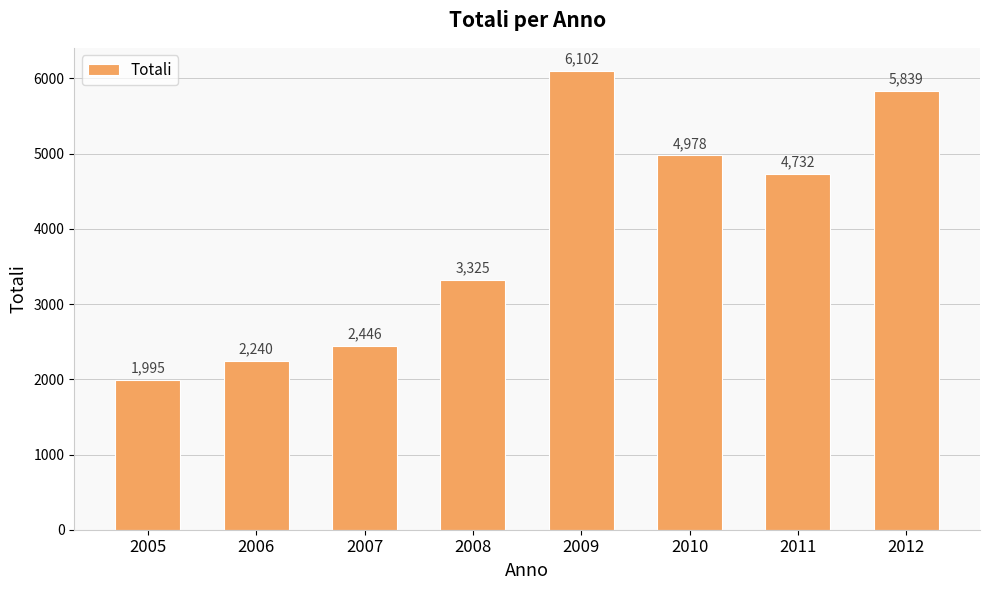

List the labels in order of value, smallest first.

2005, 2006, 2007, 2008, 2011, 2010, 2012, 2009